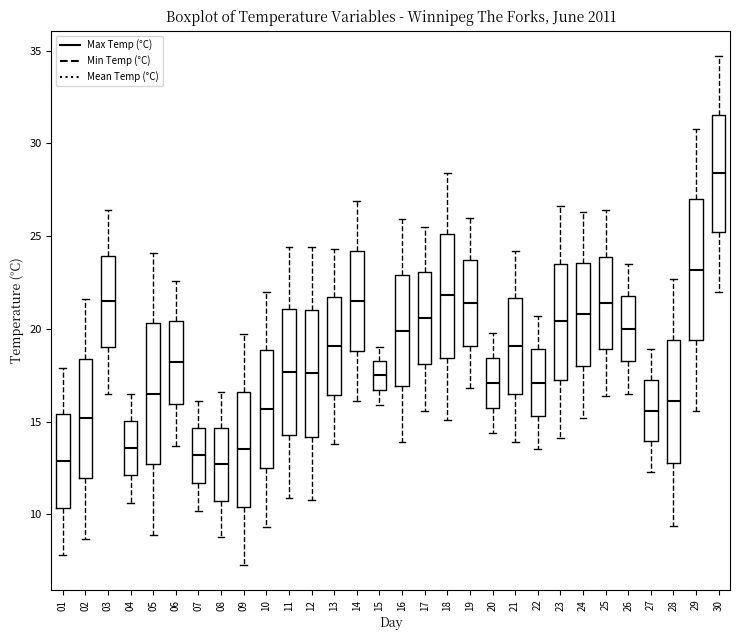

Where does the lower whisker of the box at x = 16 end on the y-axis? The values are not printed on the chart, so give them approximately, as read against the axis.

14.0